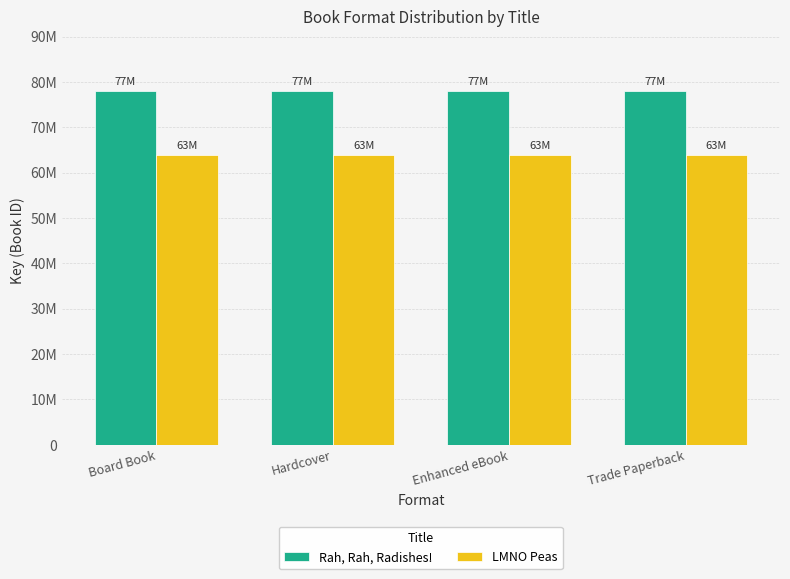

What position from the right is Hardcover?

3